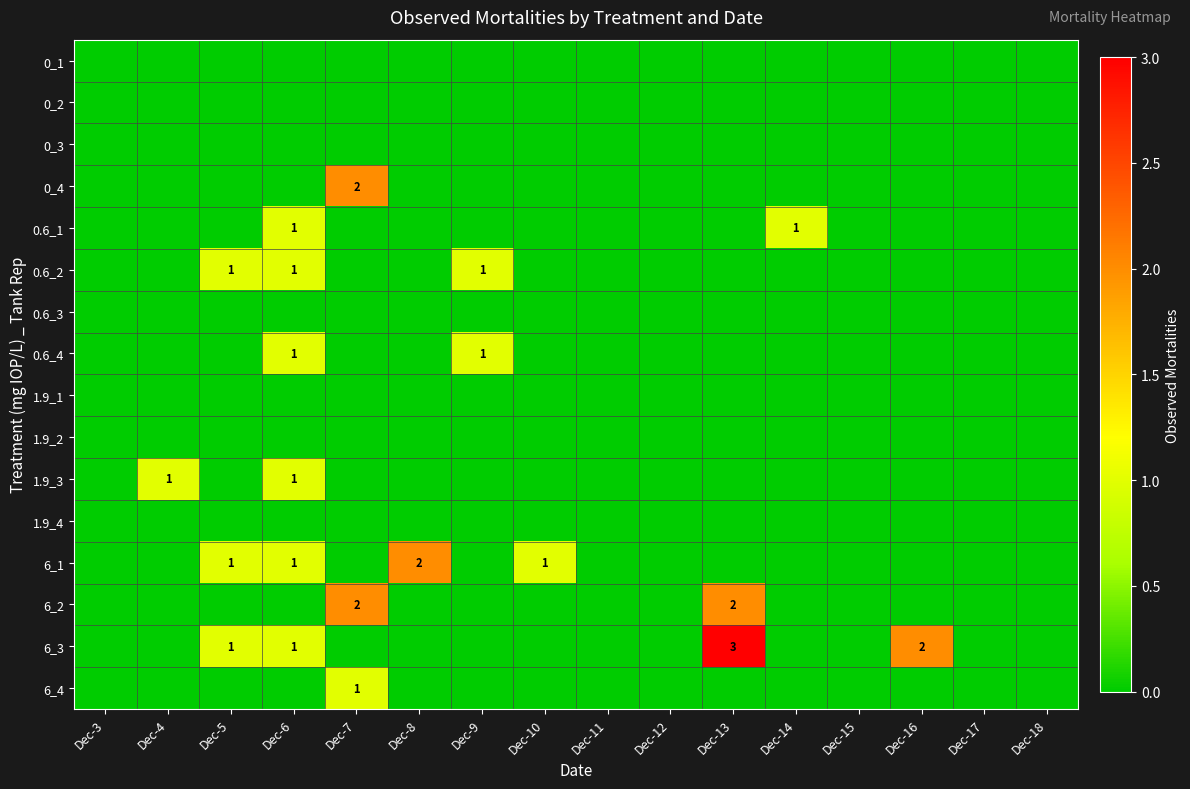

True or false: 6_1 has a value of 1 at Dec-10.

True